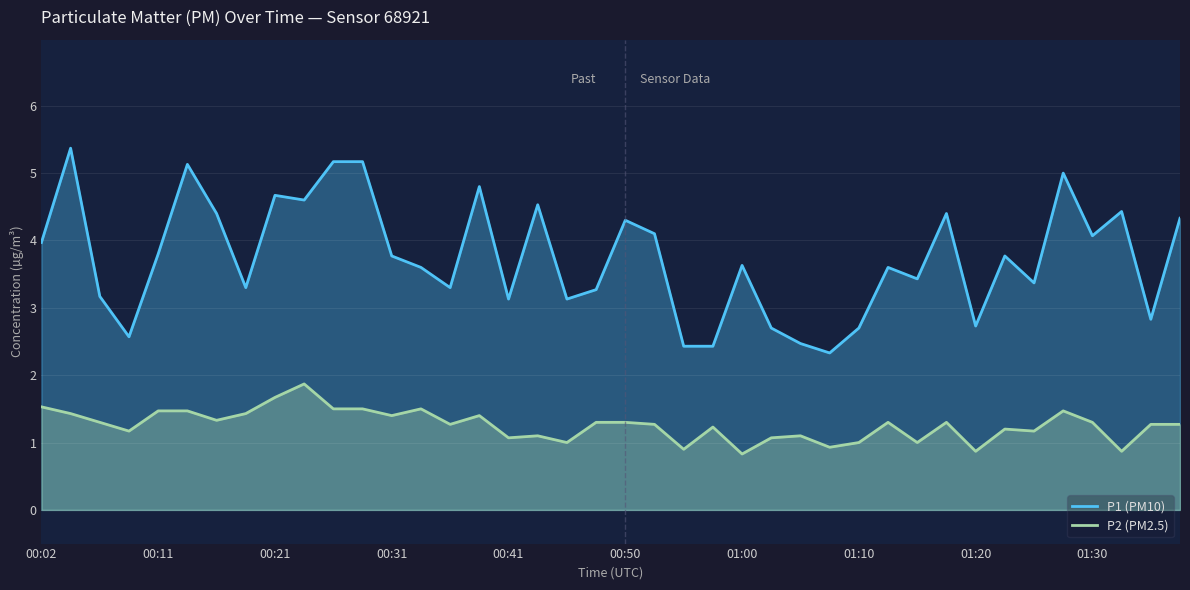

Which series has the largest range (max minus min)?

P1 (PM10)